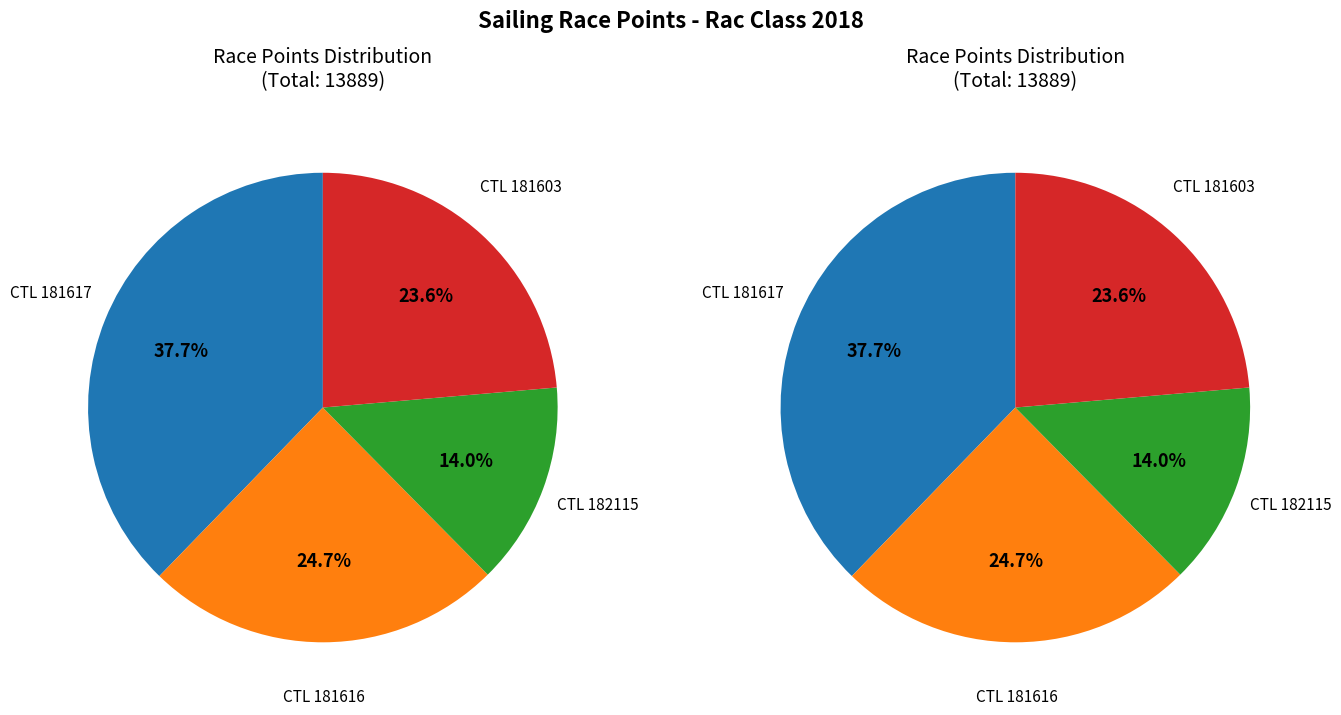

How many segments does this pie chart have?

4